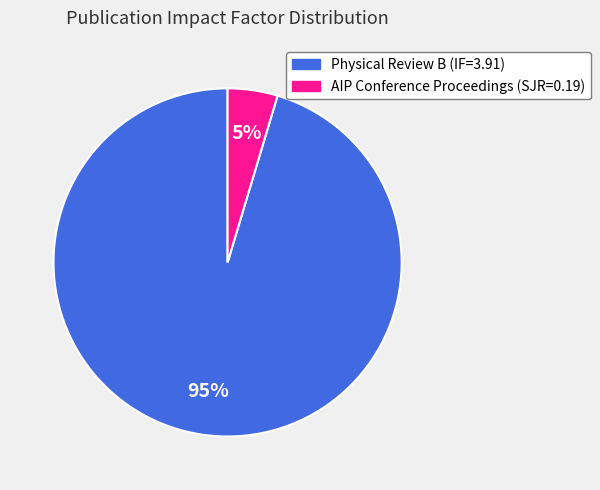

Rank the categories by value from highest to lowest.

Physical Review B (IF=3.91), AIP Conference Proceedings (SJR=0.19)